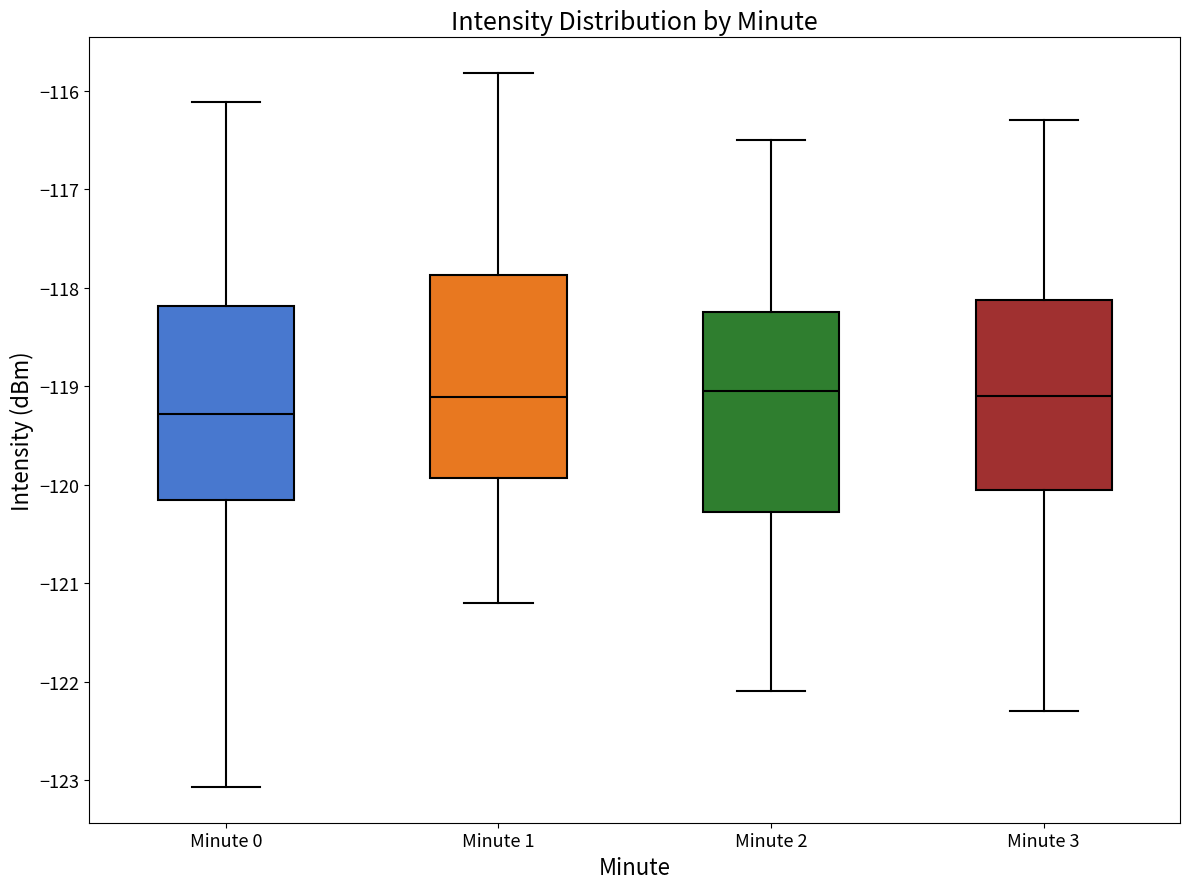

Which box has the lowest median line?

Minute 0